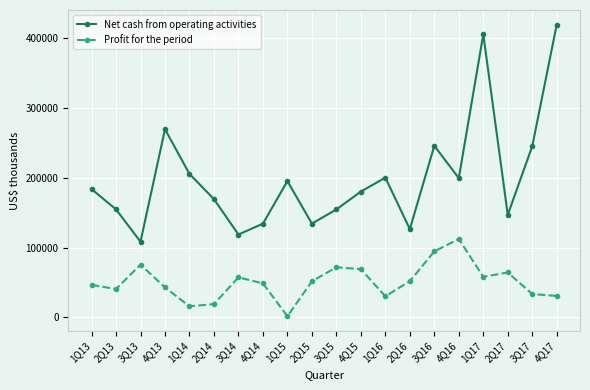

What is the label of the 19th point from the right?

2Q13